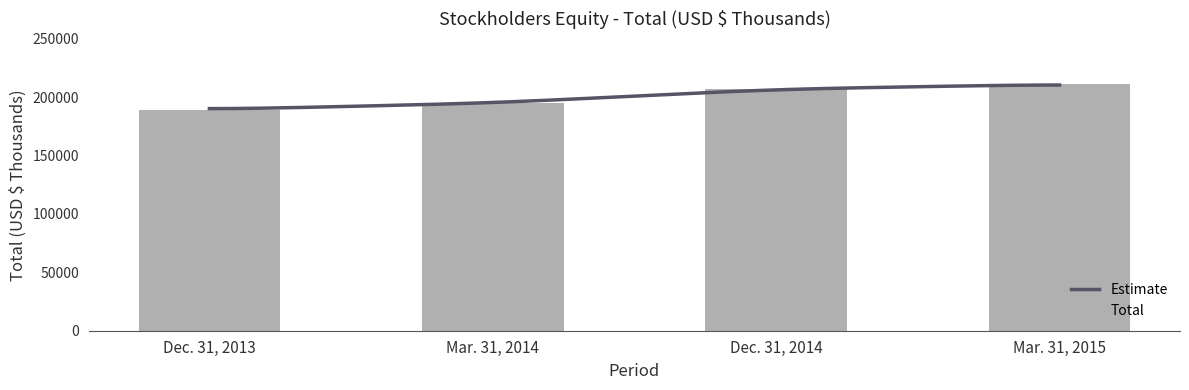

What is the greatest value displayed?

211137